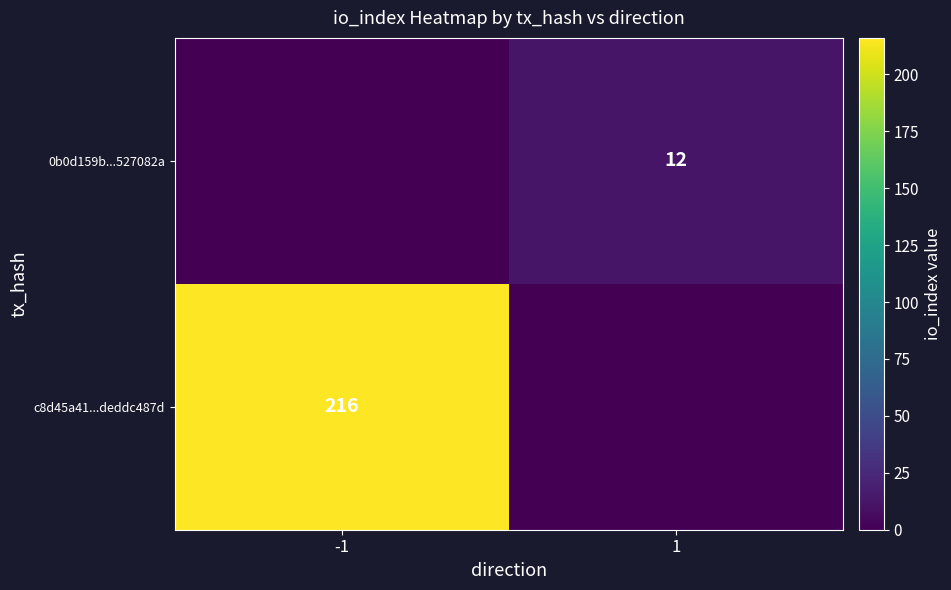

True or false: 0b0d159b...527082a has a value of 12 at 1.

True